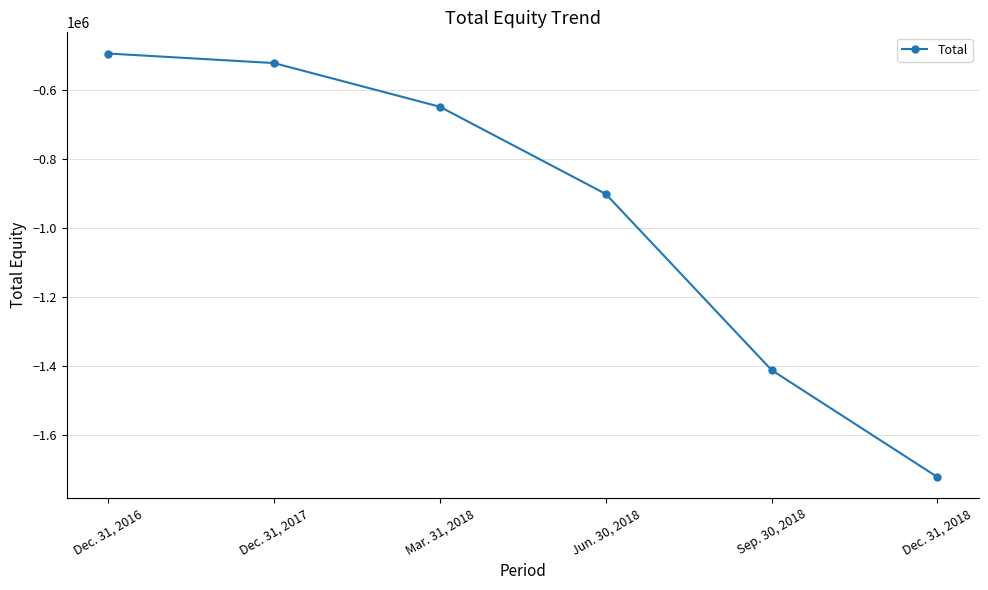

The value at Dec. 31, 2017 is -257044. True or false?

False